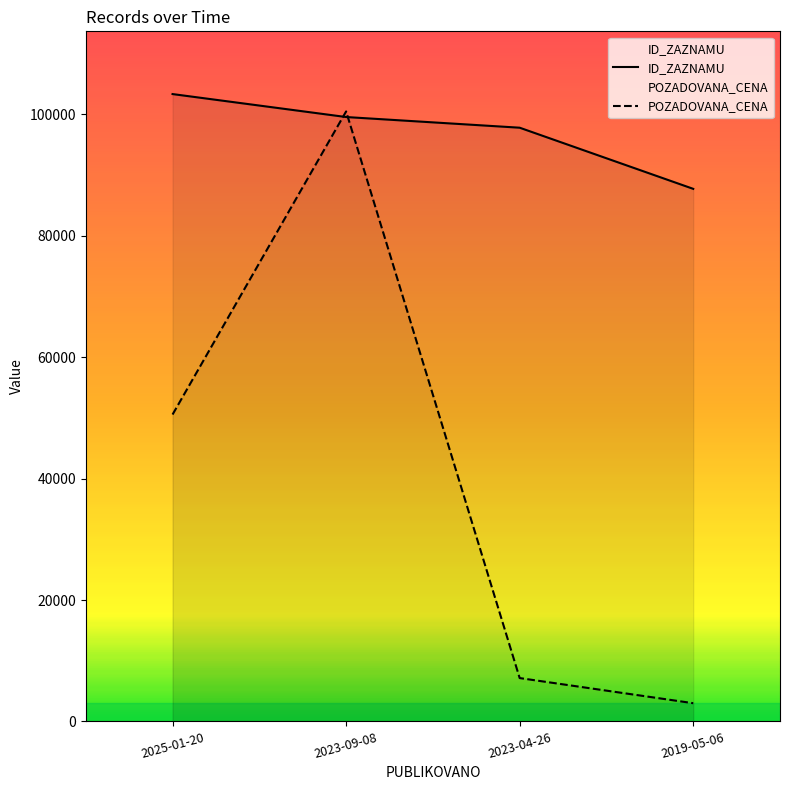

What are all the series names shown in the legend?

ID_ZAZNAMU, POZADOVANA_CENA